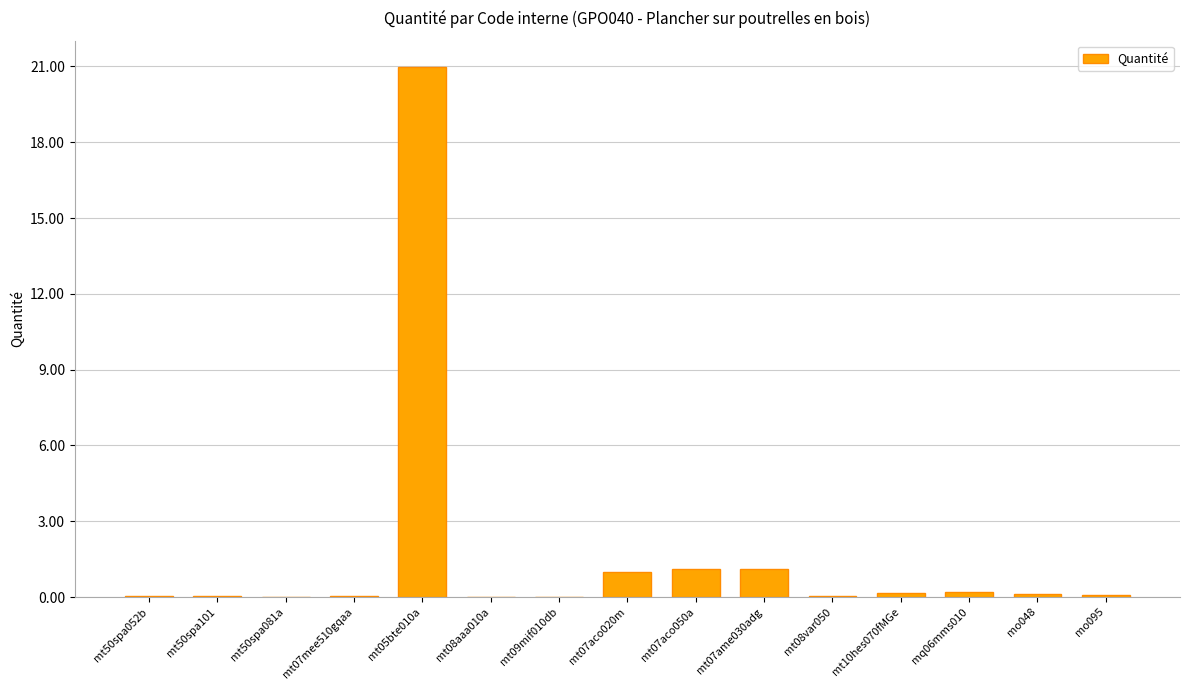

The chart shows a value of 0.0 at mt50spa052b. True or false?

True